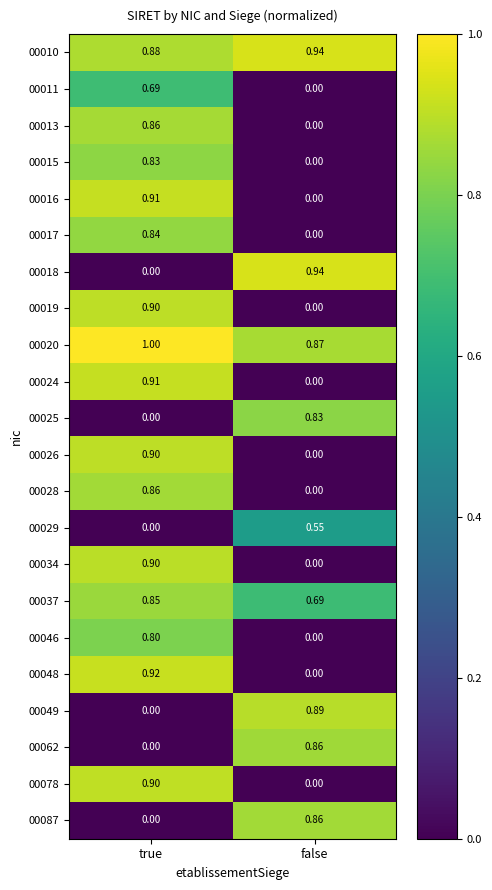

How many series are shown in this chart?

22